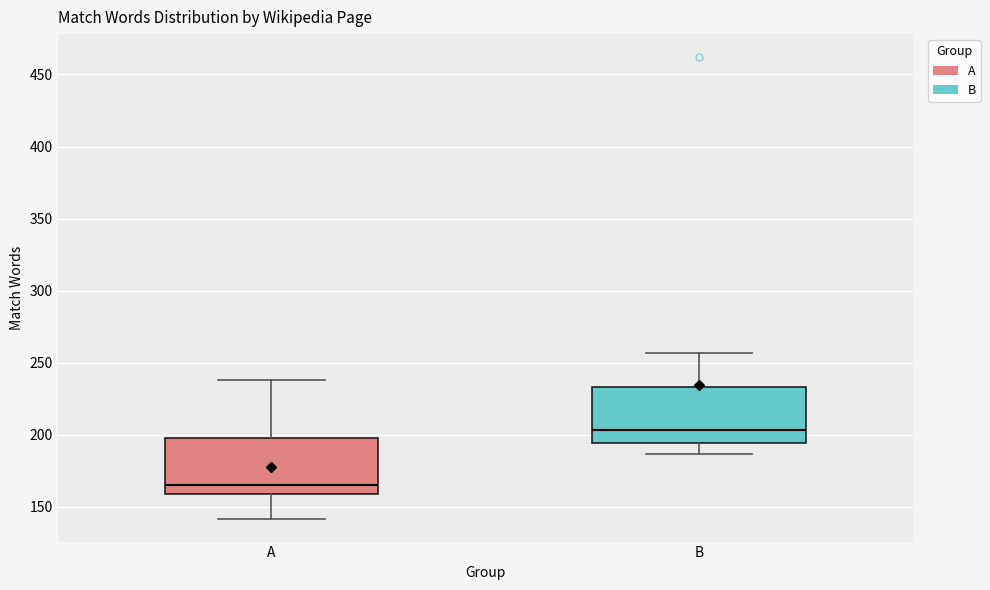

Reading left to right, read every box against the y-axis: the position of its median line, the range the box covers, and the ends of its whiskers. The values are not printed on the chart, so give them approximately, as read against the axis.

A: median 165, box 160 to 200, whiskers 140 to 240
B: median 205, box 195 to 235, whiskers 185 to 255